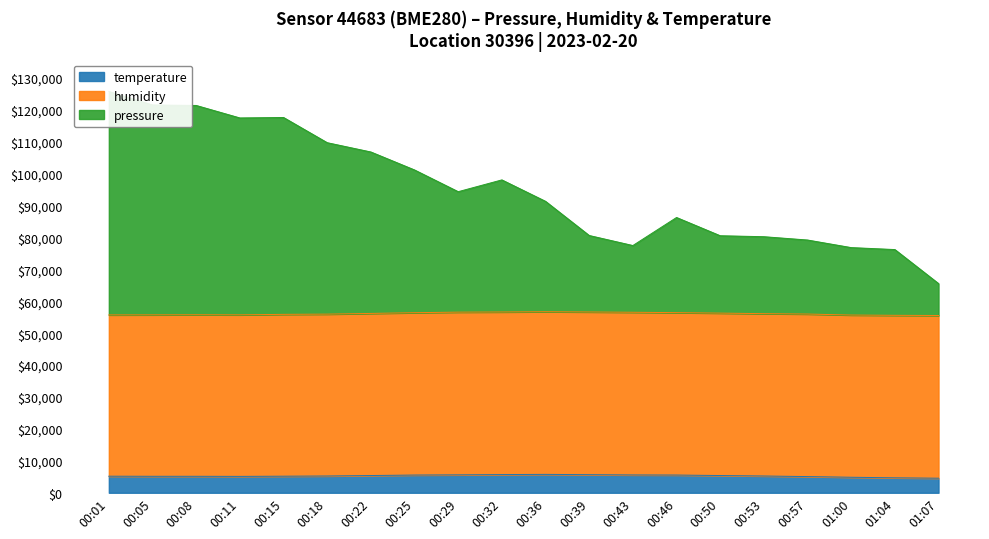

In temperature, how many points are lower than both neighbors (excluding endpoints)?

1